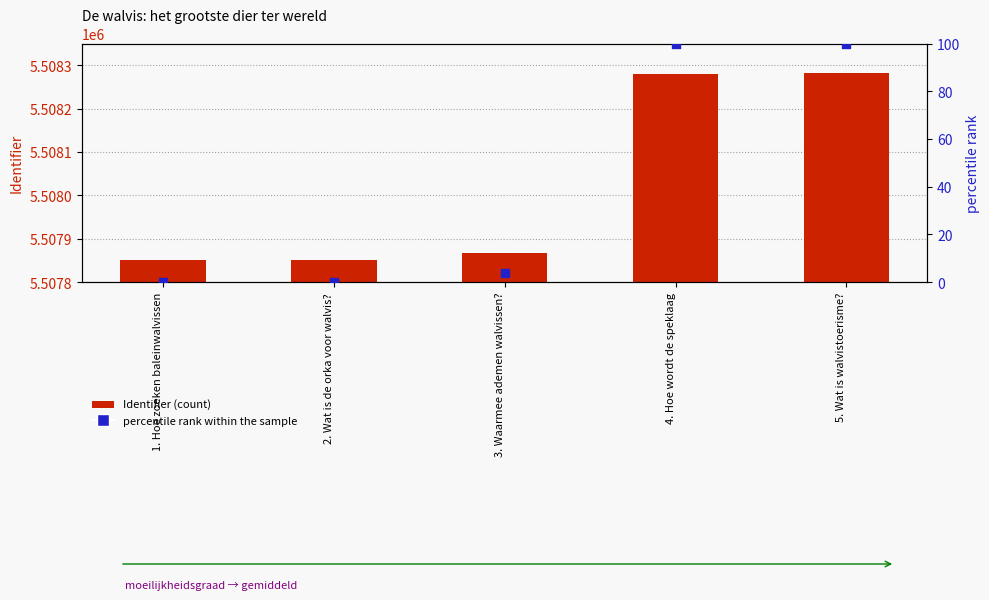

Is the value of percentile rank within the sample at 2. Wat is de orka voor walvis? greater than the value of Identifier (count) at 4. Hoe wordt de speklaag?

No